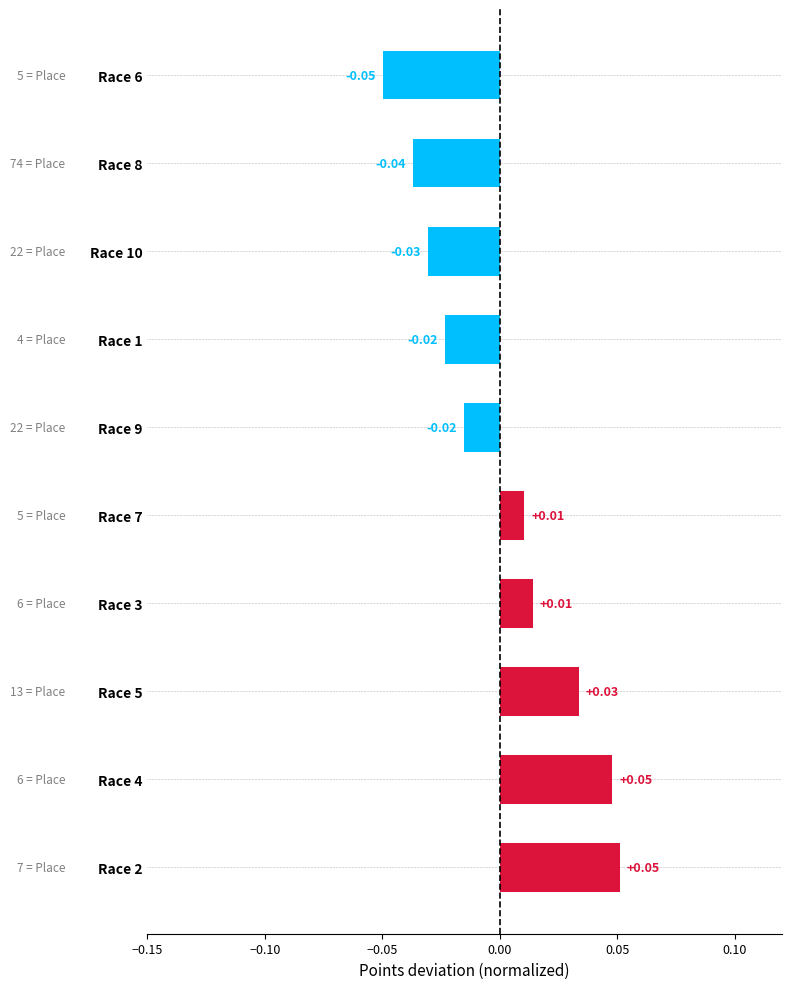

How many categories are shown in the chart?

10